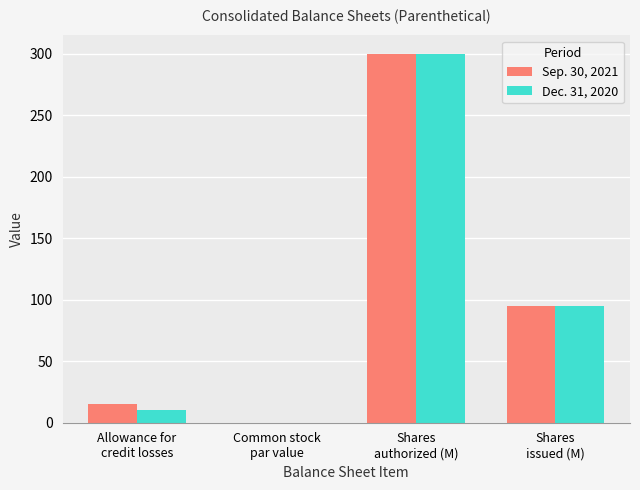

What is the sum of all Sep. 30, 2021 values?

410.1